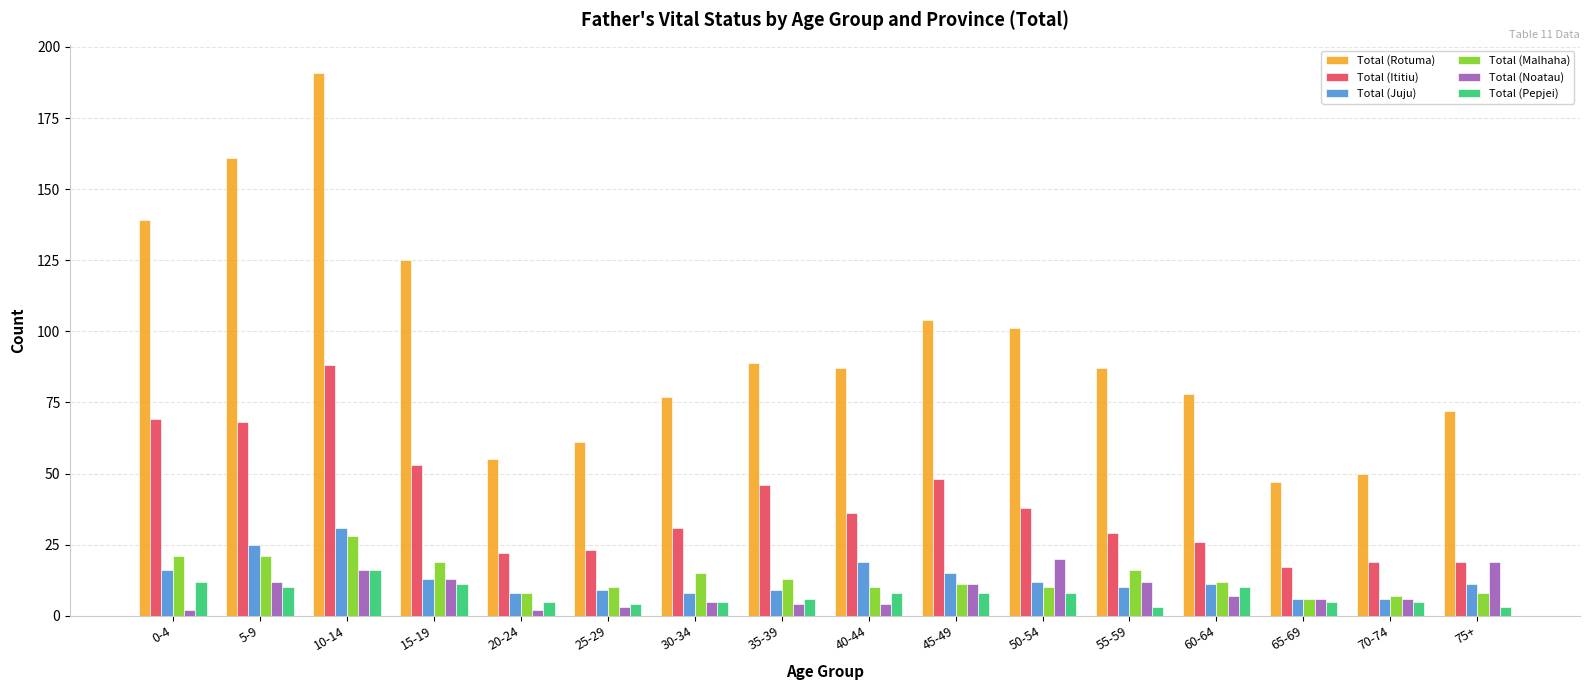

At how many categories does at least one series exceed 133?

3